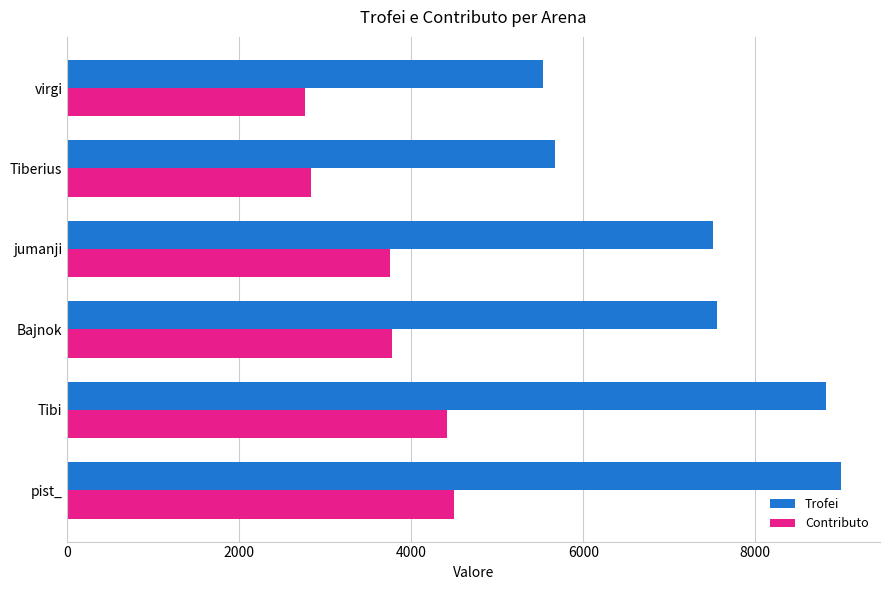

At Bajnok, list the series in order from smallest to largest.

Contributo, Trofei